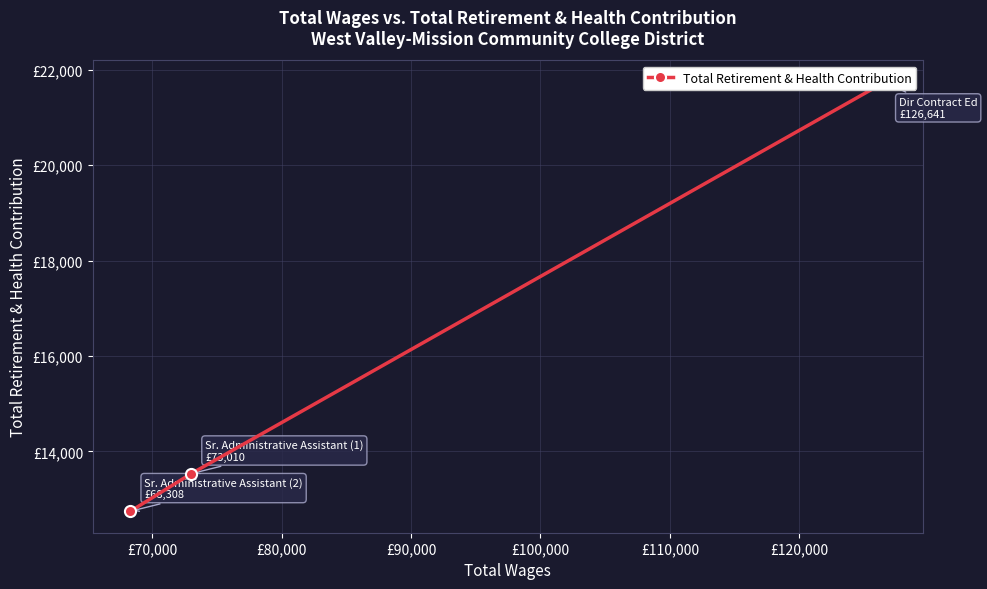

How many data points does each series have?

3